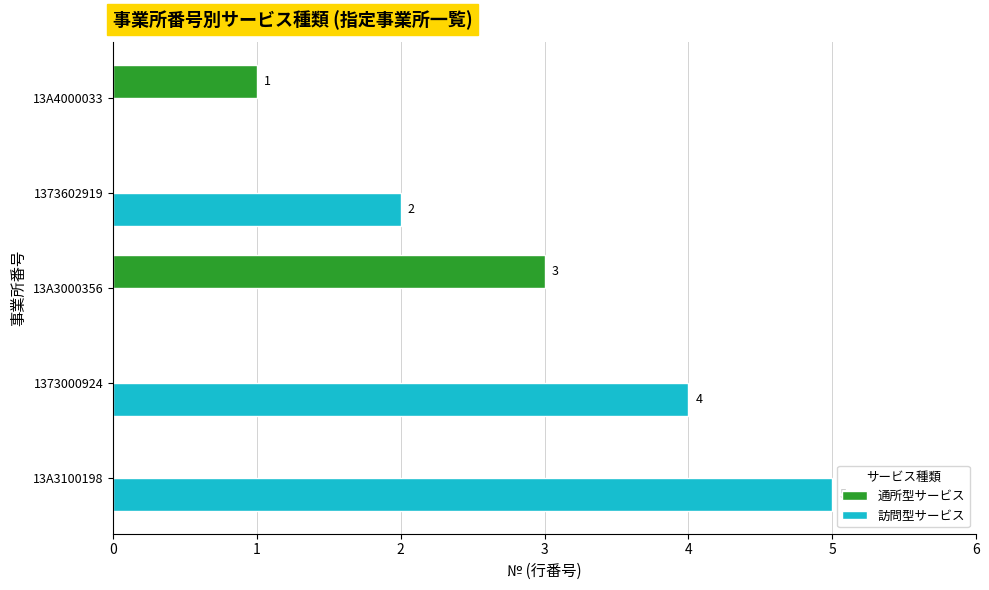

Is it true that 訪問型サービス equals 7 at 13A3100198?

False